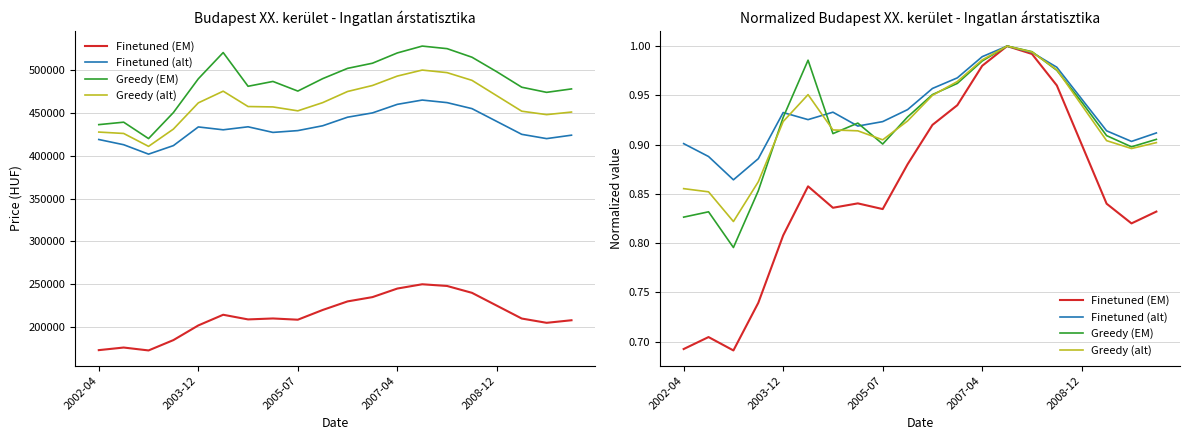

Does the chart display data point markers on the line(s)?

No